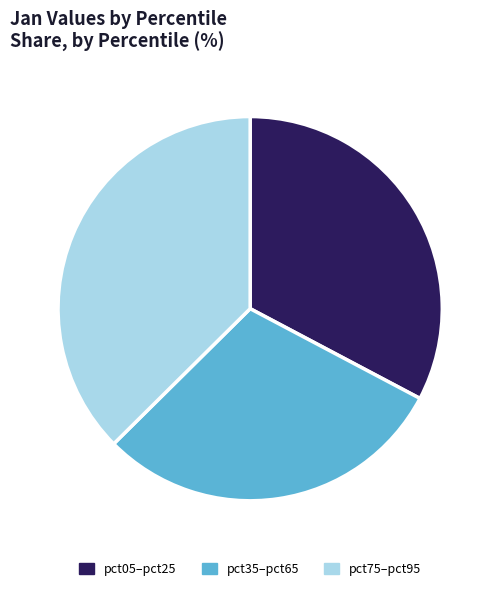

Which category has the smallest portion of the pie?

pct35–pct65